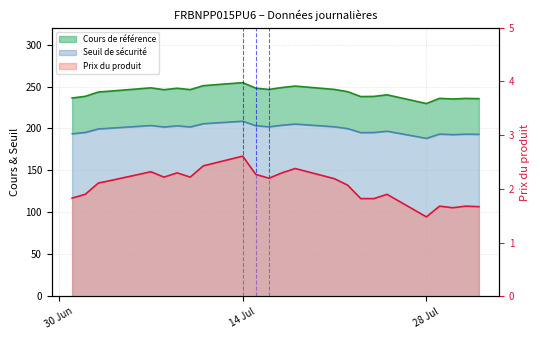

Between 2025-07-09 and 2025-07-23, which is larger?

2025-07-09